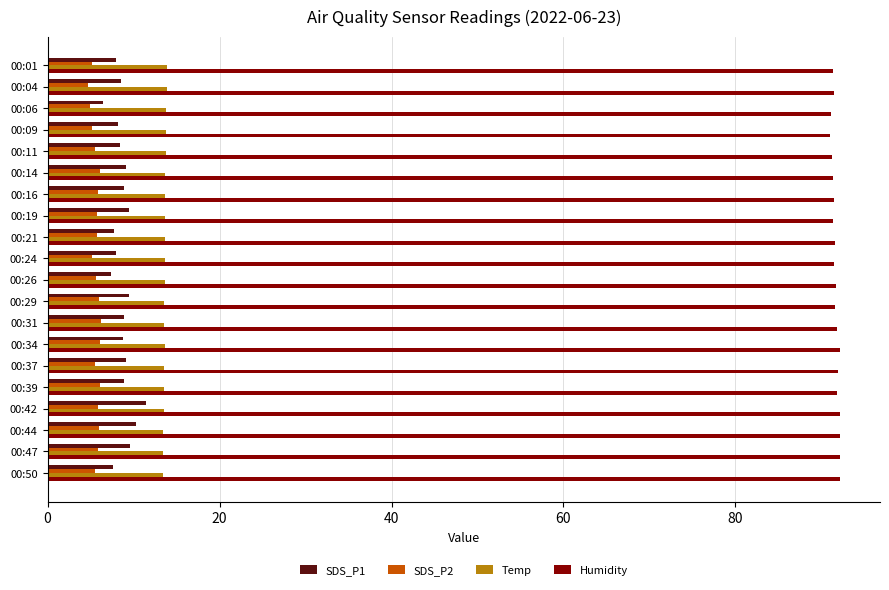

What is the average value of the Temp series?

13.6